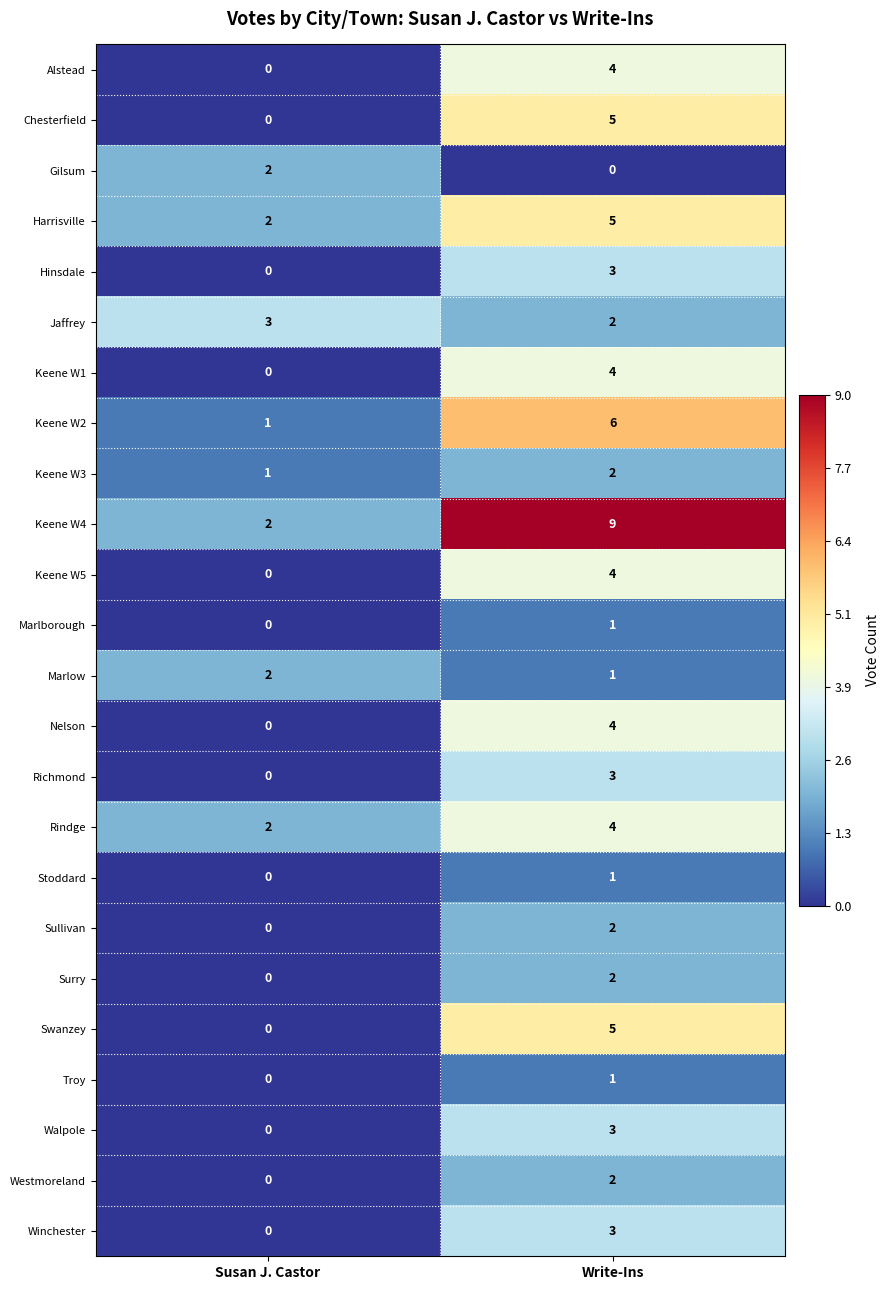

The Winchester series shows 3 at Write-Ins. True or false?

True